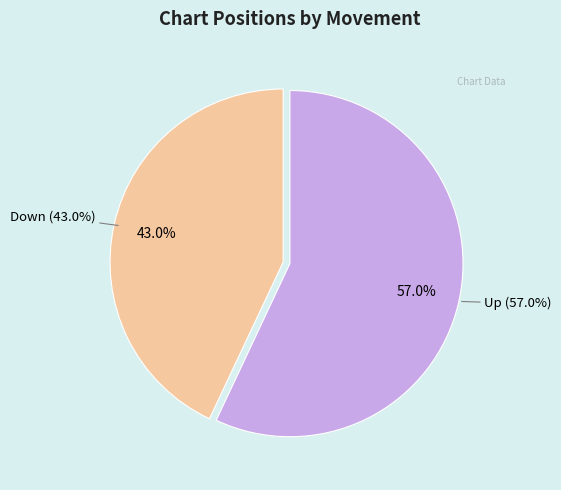

To the nearest percent, what portion does up represent?

57%